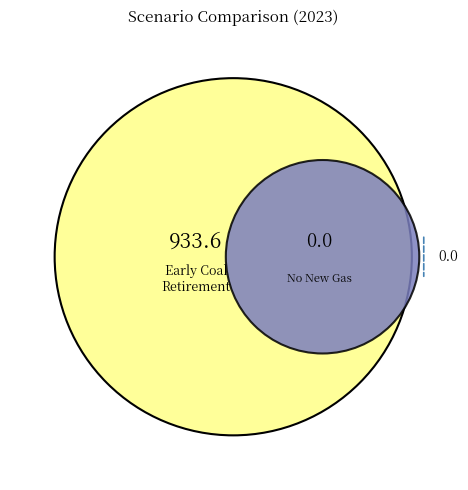

Which category accounts for the majority?

Early Coal Retirement